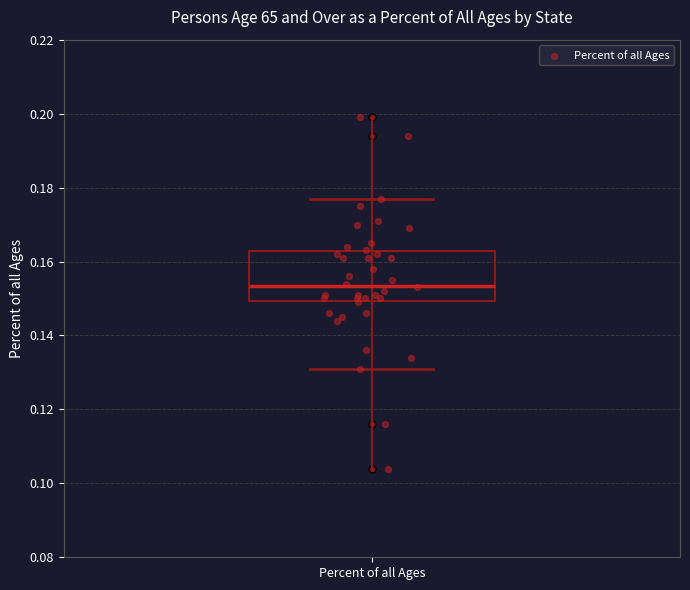

Transcribe this box plot: give where the median line is, the range the box spans, and where the two whiskers end, as read against the y-axis. The values are not printed on the chart, so give them approximately, as read against the axis.

median 0.154, box 0.150 to 0.162, whiskers 0.132 to 0.178